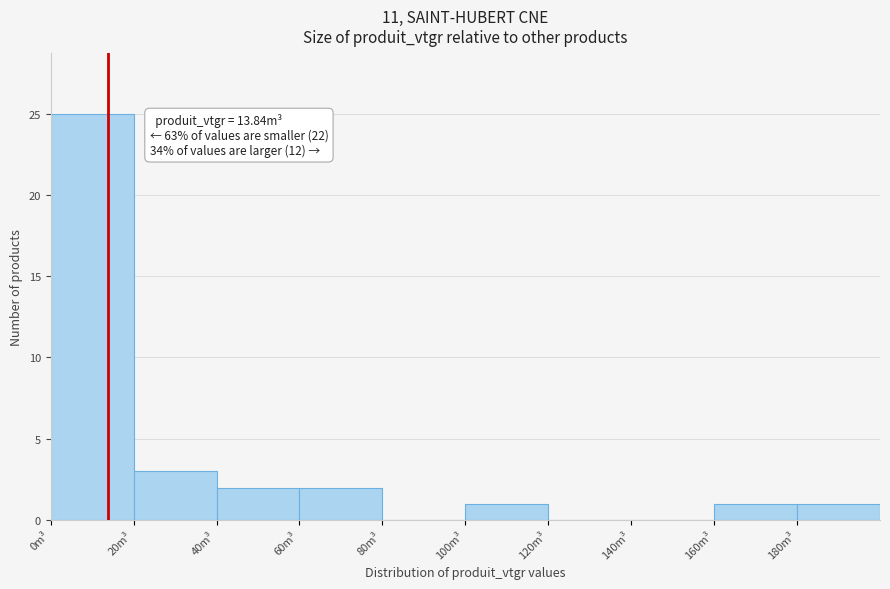

Over which range of the x-axis is the bar tallest?

0 to 20